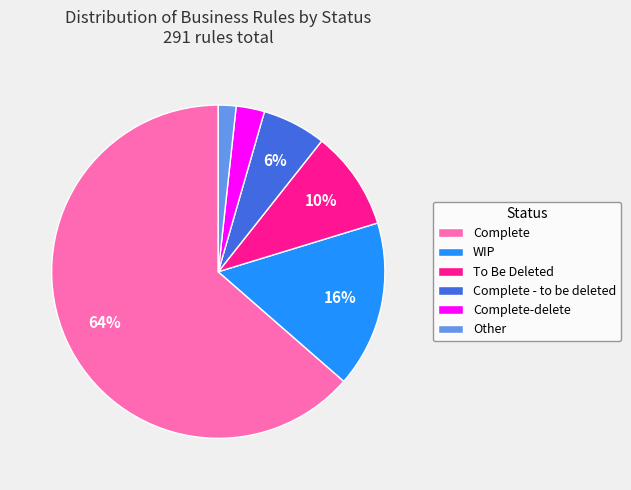

Approximately how many times larger is the value at Complete - to be deleted compared to To Be Deleted?

0.6